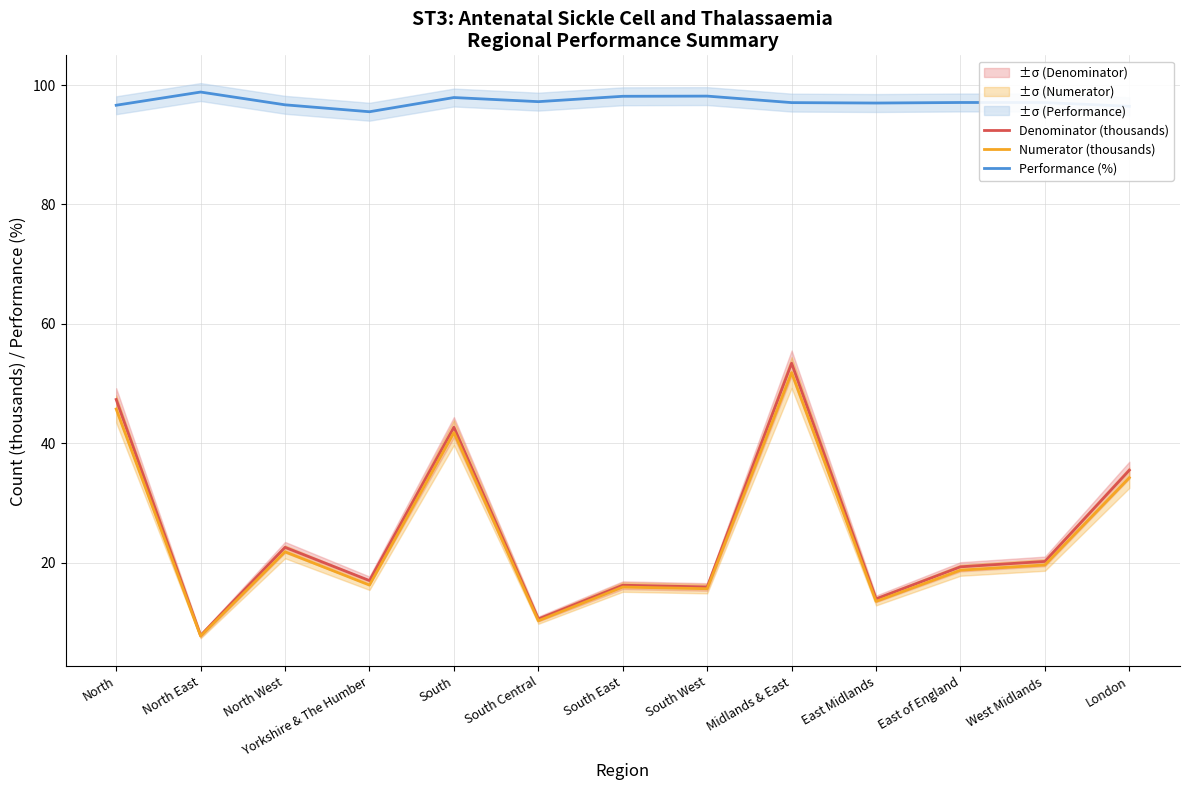

Reading left to right, transcribe all the data shown in this chart.

Denominator (thousands): North=47.3	North East=7.8	North West=22.6	Yorkshire & The Humber=17.0	South=42.7	South Central=10.5	South East=16.2	South West=15.9	Midlands & East=53.4	East Midlands=13.9	East of England=19.3	West Midlands=20.2	London=35.5
Numerator (thousands): North=45.7	North East=7.7	North West=21.8	Yorkshire & The Humber=16.2	South=41.8	South Central=10.3	South East=15.9	South West=15.6	Midlands & East=51.8	East Midlands=13.5	East of England=18.7	West Midlands=19.6	London=34.2
Performance (%): North=96.6	North East=98.8	North West=96.7	Yorkshire & The Humber=95.5	South=97.9	South Central=97.2	South East=98.1	South West=98.2	Midlands & East=97.1	East Midlands=97.0	East of England=97.1	West Midlands=97.1	London=96.4